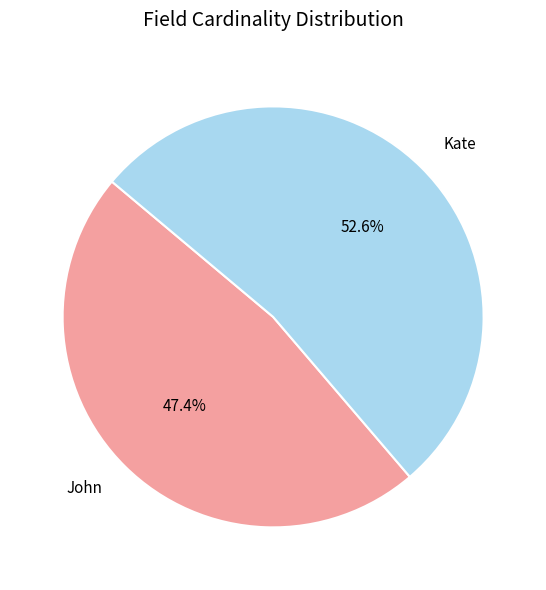

The John slice represents 60% of the pie. True or false?

False